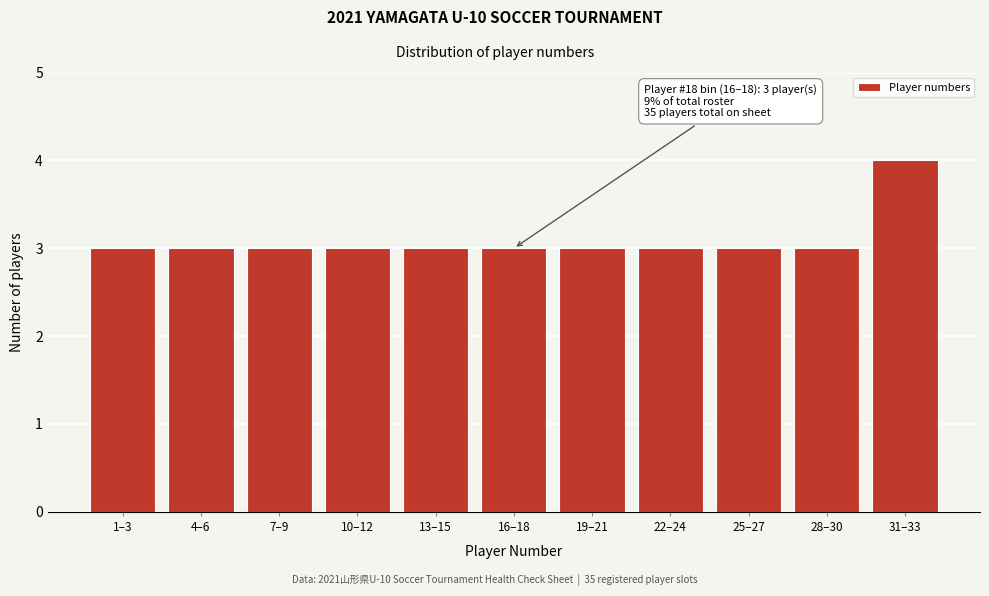

Reading left to right, what are all the values shown in this chart?

3	3	3	3	3	3	3	3	3	3	4